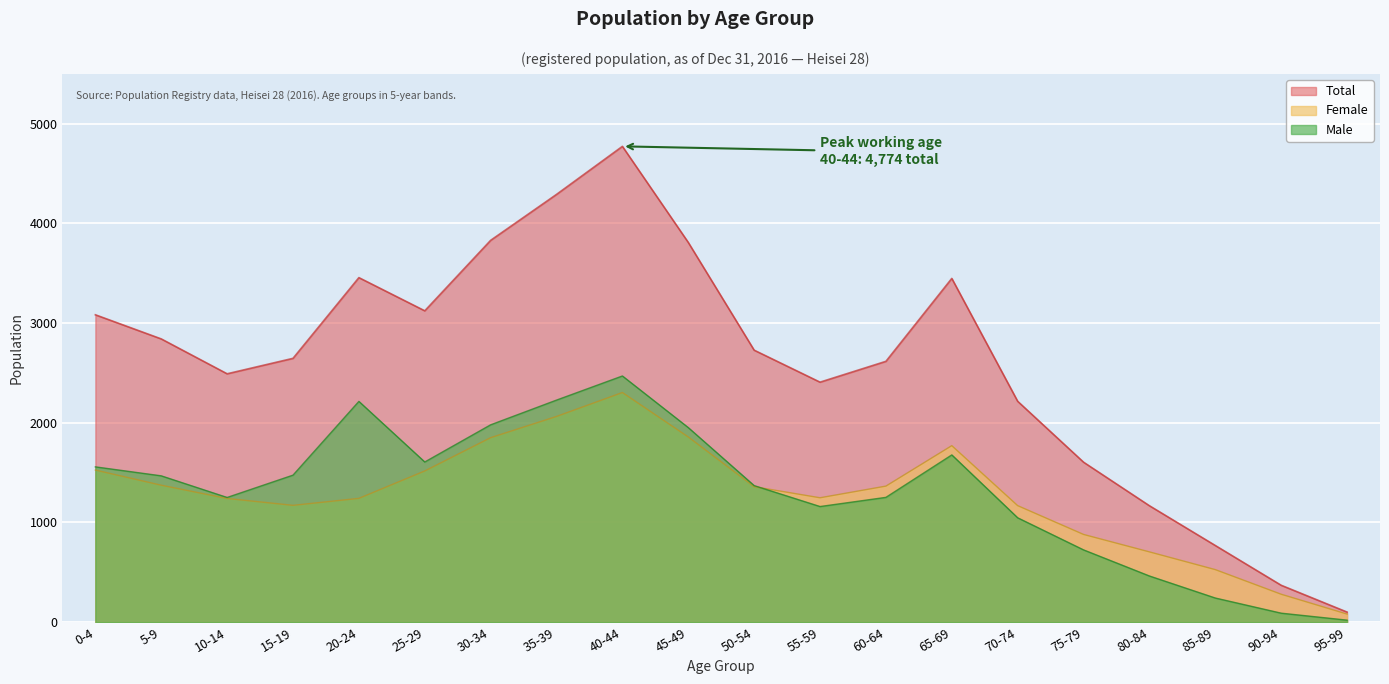

Count the number of categories in the chart.

20